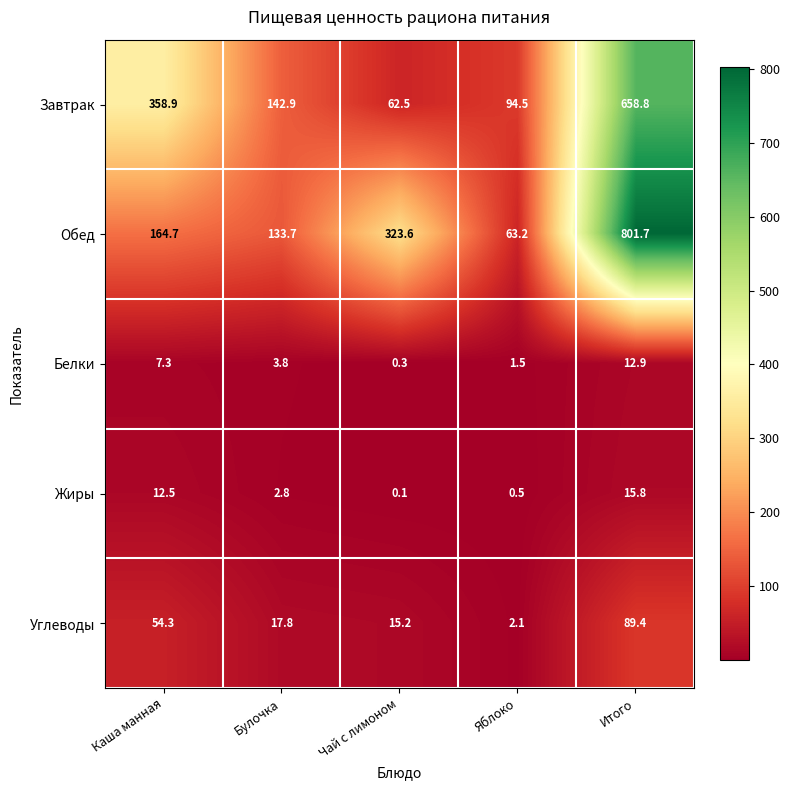

What is the maximum value for Обед?

801.7